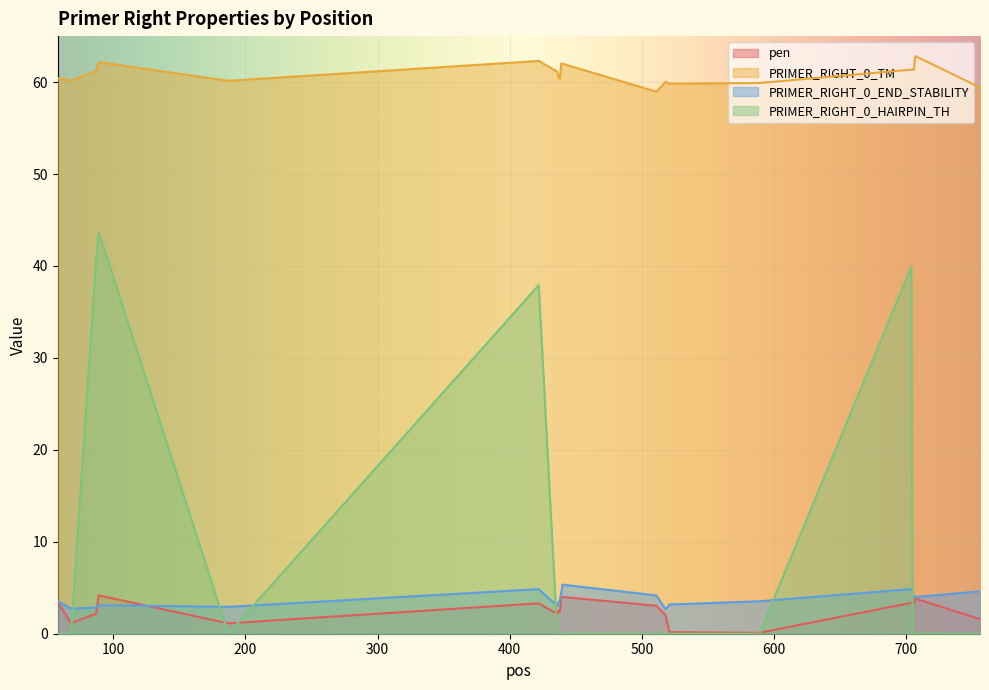

What is the spread (max minus min) of values at 187?

60.1